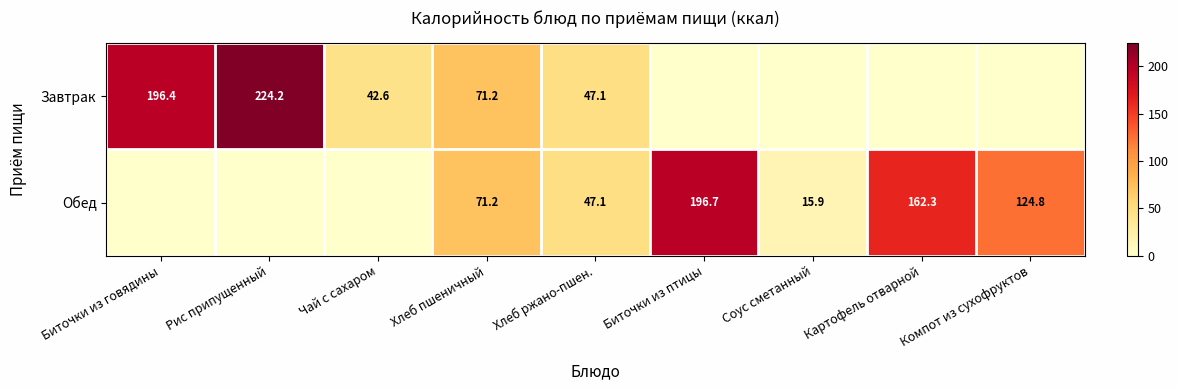

The Обед series shows 162.3 at Картофель отварной. True or false?

True